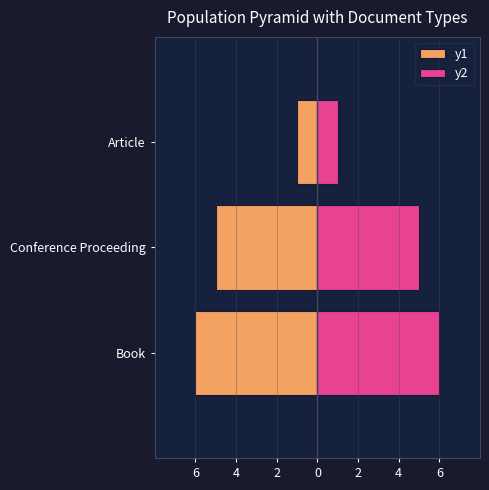

What is the smallest value displayed?

-6